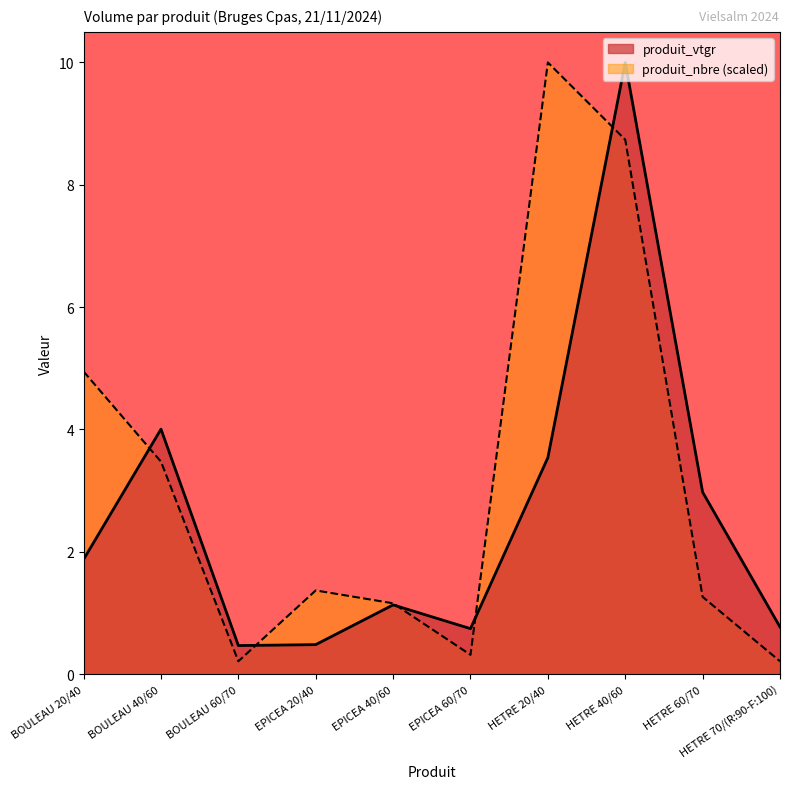

Which series ends up on top after the final intersection of produit_nbre and produit_vtgr?

produit_vtgr